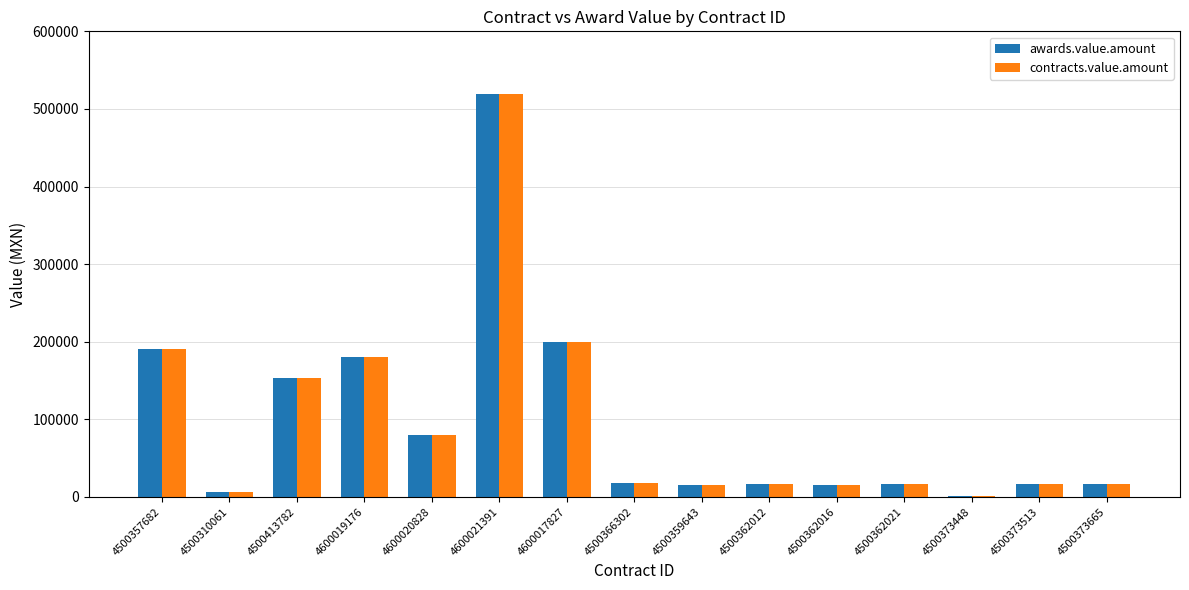

How many groups of bars are there?

15